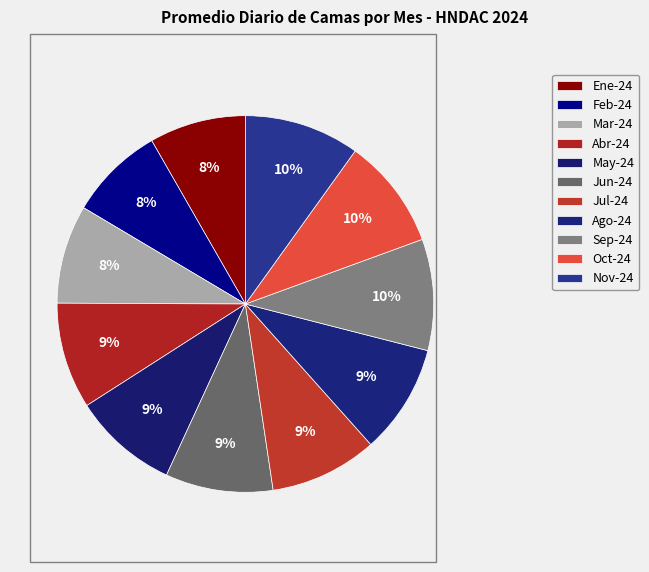

How many slices are in this pie chart?

11